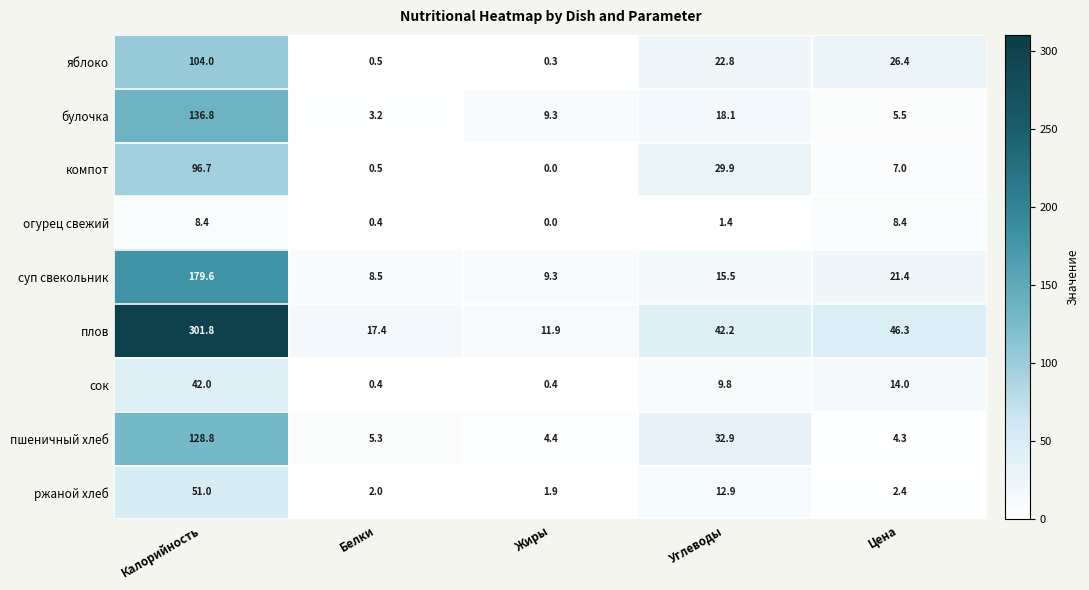

What is the approximate value of пшеничный хлеб at Белки?

5.3